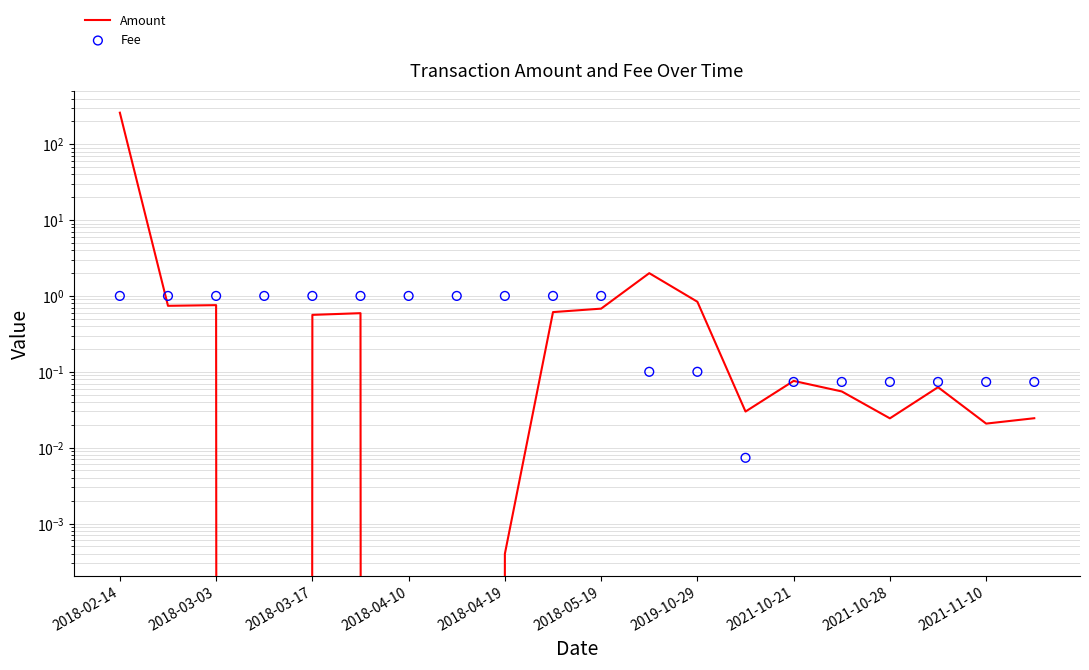

Is the value of Amount at 2018-03-03 greater than the value of Fee at 2018-03-17?

No